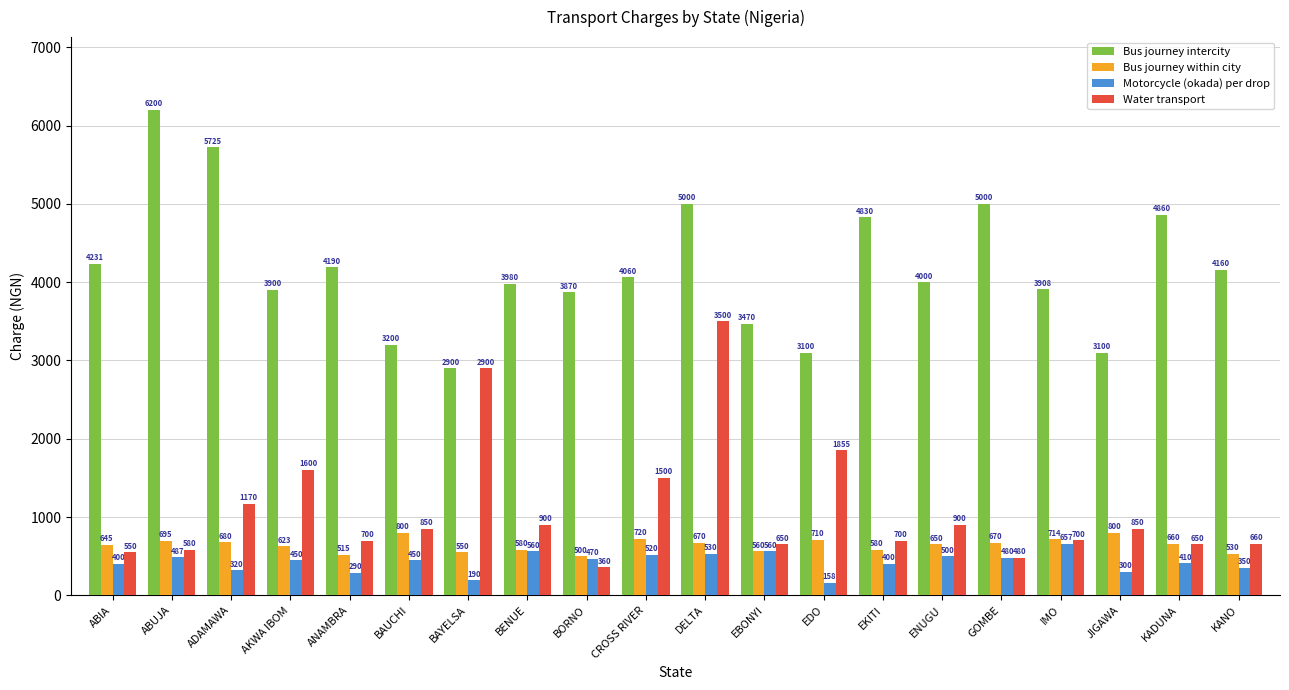

Is it true that Water transport equals 700.5 at IMO?

True